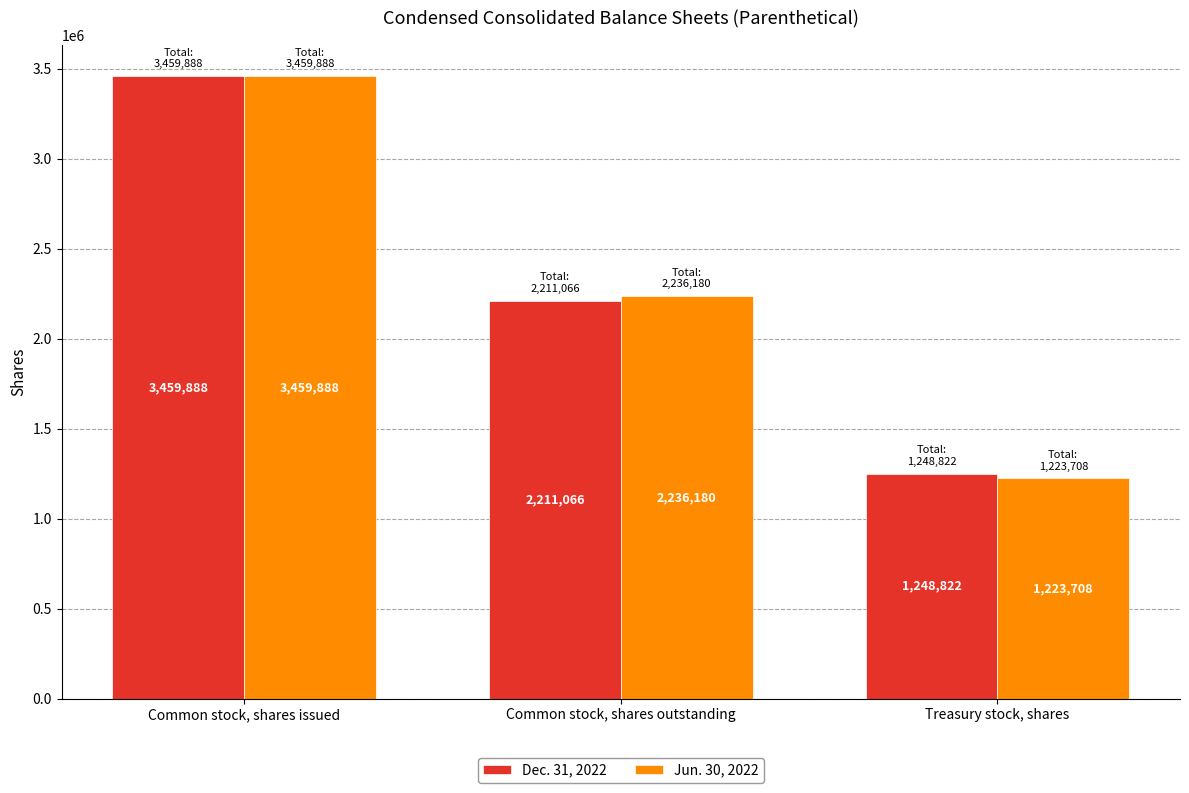

Reading left to right, what are all the values shown in this chart?

Dec. 31, 2022: 3459888	2211066	1248822
Jun. 30, 2022: 3459888	2236180	1223708